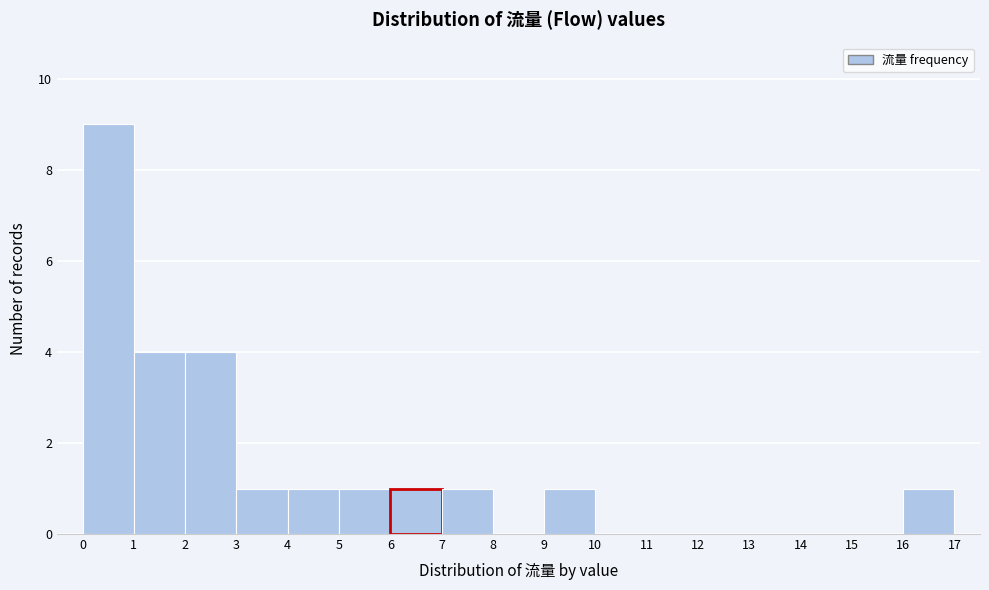

Reading left to right, list every bar in this chart as the range it spans on the x-axis followed by its height. The values are not printed on the chart, so give them approximately, as read against the axis.

0 to 1: 9
1 to 2: 4
2 to 3: 4
3 to 4: 1
4 to 5: 1
5 to 6: 1
6 to 7: 1
7 to 8: 1
8 to 9: 0
9 to 10: 1
10 to 11: 0
11 to 12: 0
12 to 13: 0
13 to 14: 0
14 to 15: 0
15 to 16: 0
16 to 17: 1